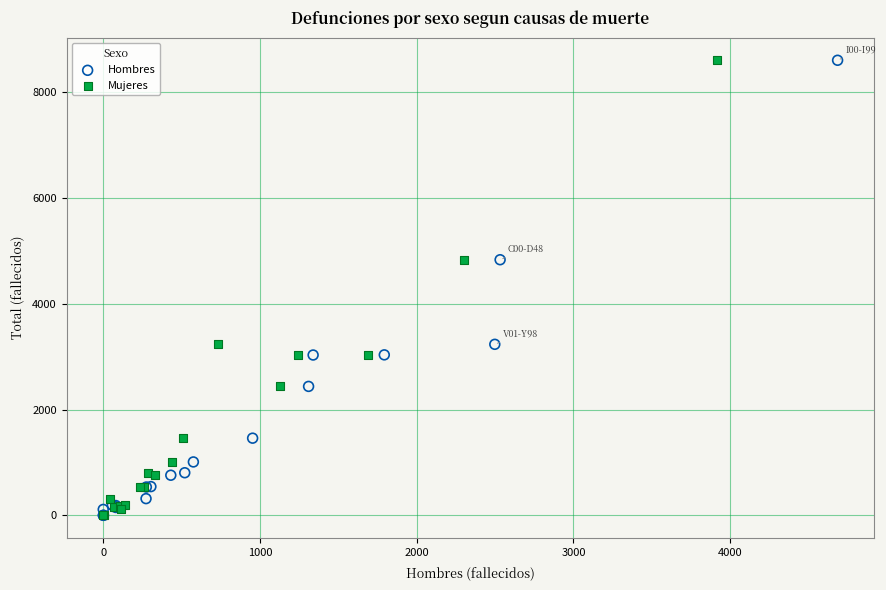

What are all the series names shown in the legend?

Hombres, Mujeres